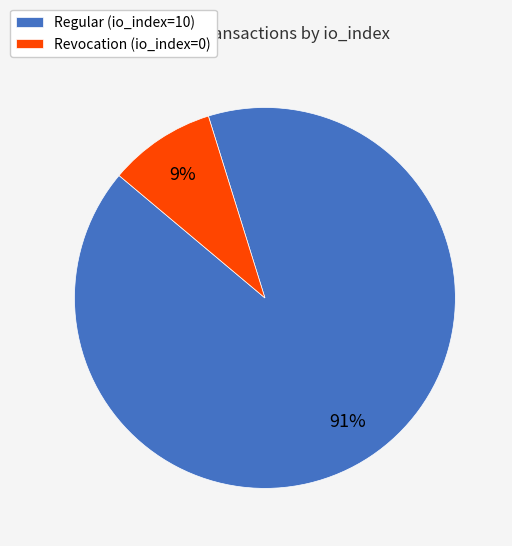

To the nearest percent, what portion does Revocation (io_index=0) represent?

9%